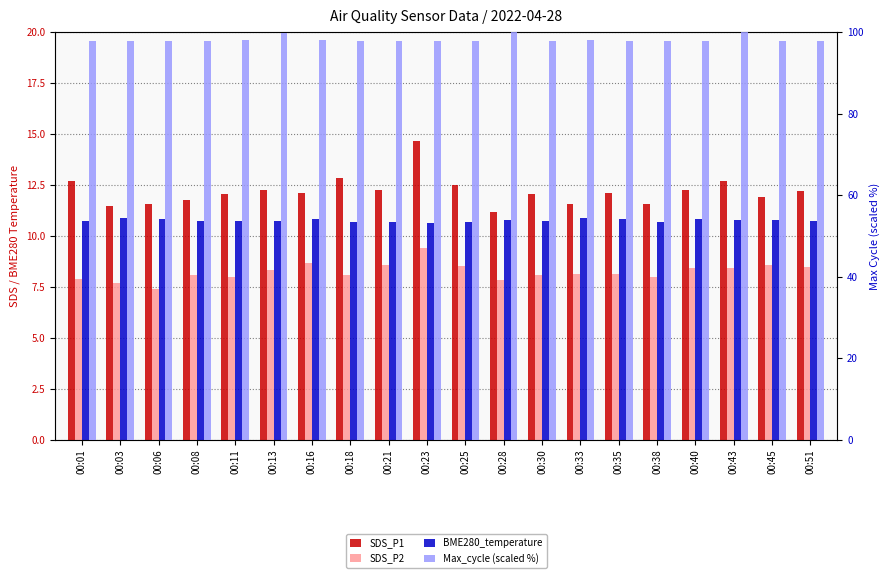

At which label does SDS_P2 reach its minimum?

00:06